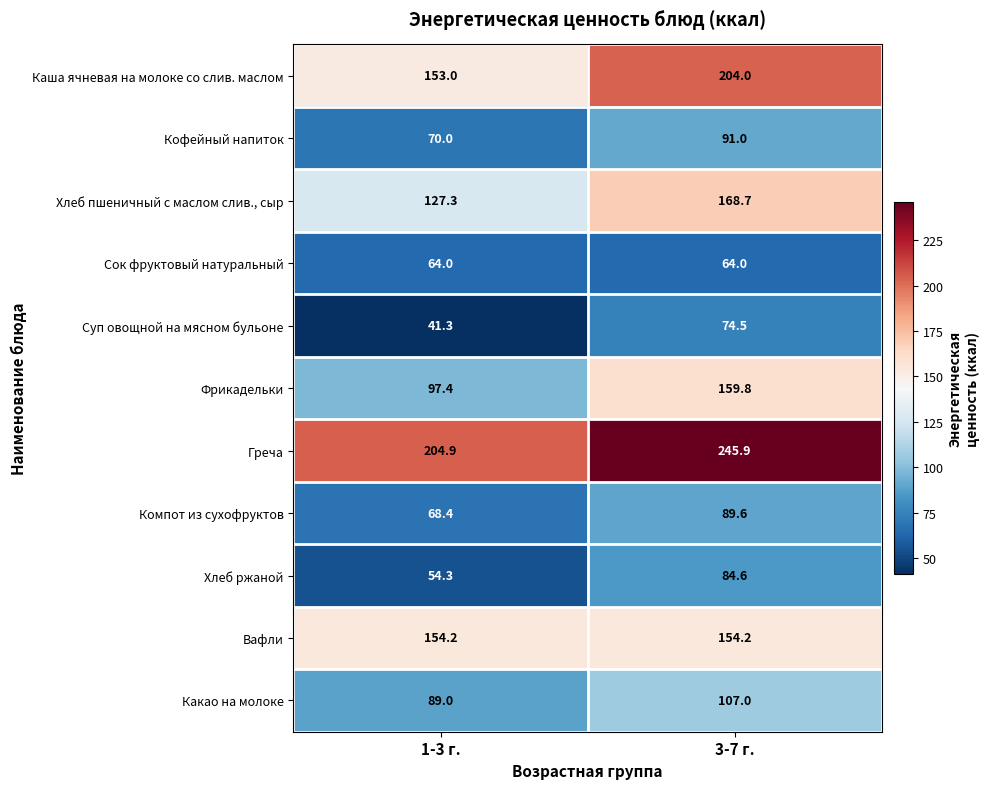

What is the spread (max minus min) of values at 1-3 г.?

163.6